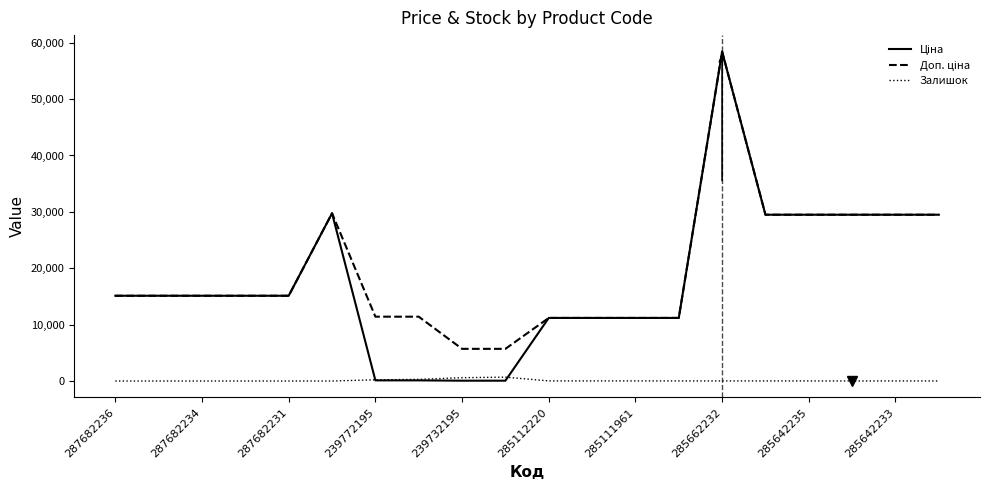

Is this an area chart (filled region under the line)?

No